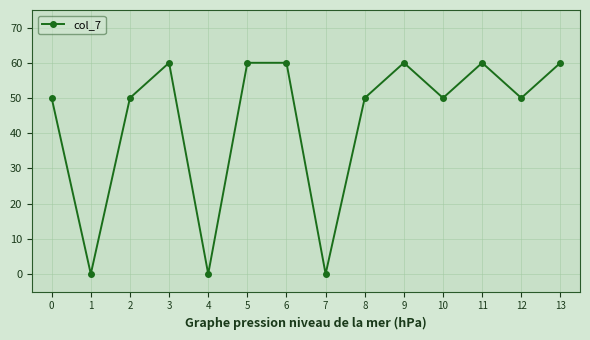

What is the value of the 9th point from the left?

50